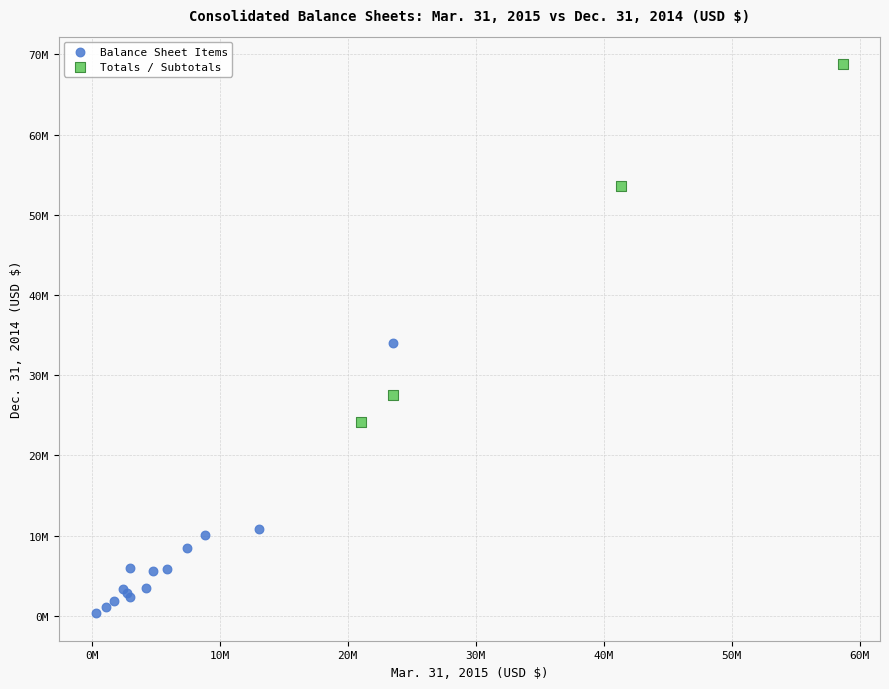

Which series has the largest Y range (max minus min)?

Totals / Subtotals